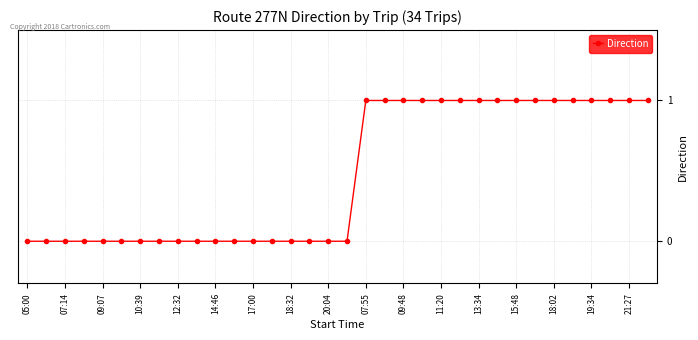

What is the difference between the second highest and second lowest values?

1